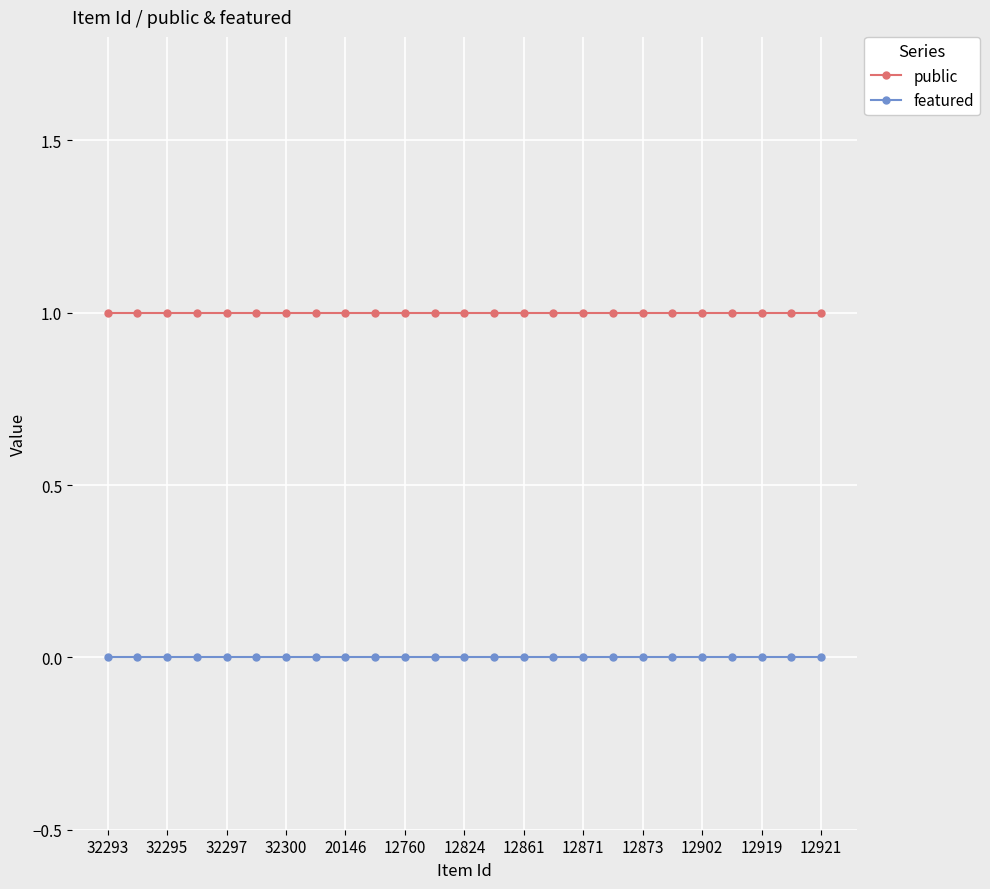

What are all the series names shown in the legend?

public, featured